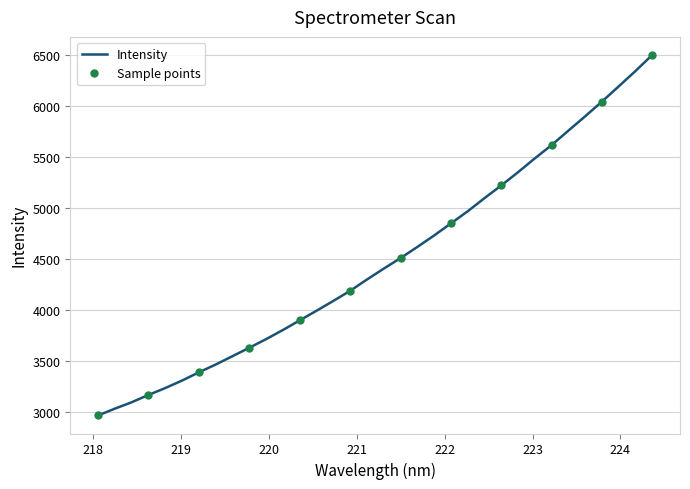

Reading left to right, extract all data points from this chart.

2965.5	3032.3	3094.8	3166.8	3234.3	3307.9	3388.3	3464.9	3546.8	3629.3	3713.9	3803.5	3898.0	3992.1	4088.4	4187.4	4297.9	4404.8	4507.7	4617.4	4729.6	4848.1	4966.9	5095.6	5220.1	5350.0	5485.6	5615.8	5757.5	5897.9	6042.2	6191.5	6342.0	6499.5